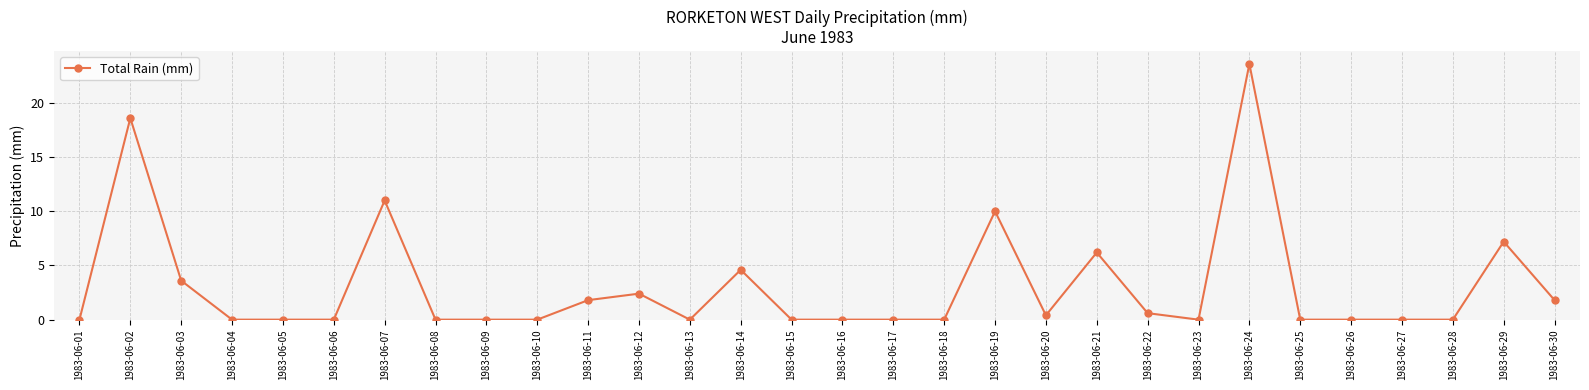

What is the difference between the second highest and second lowest values?

18.6